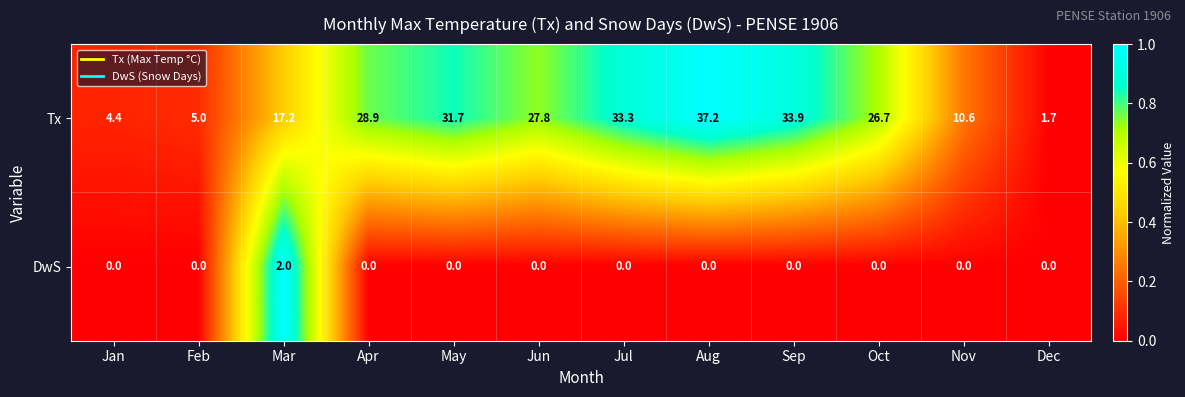

Rank the series by their average value, from lowest to highest.

DwS, Tx